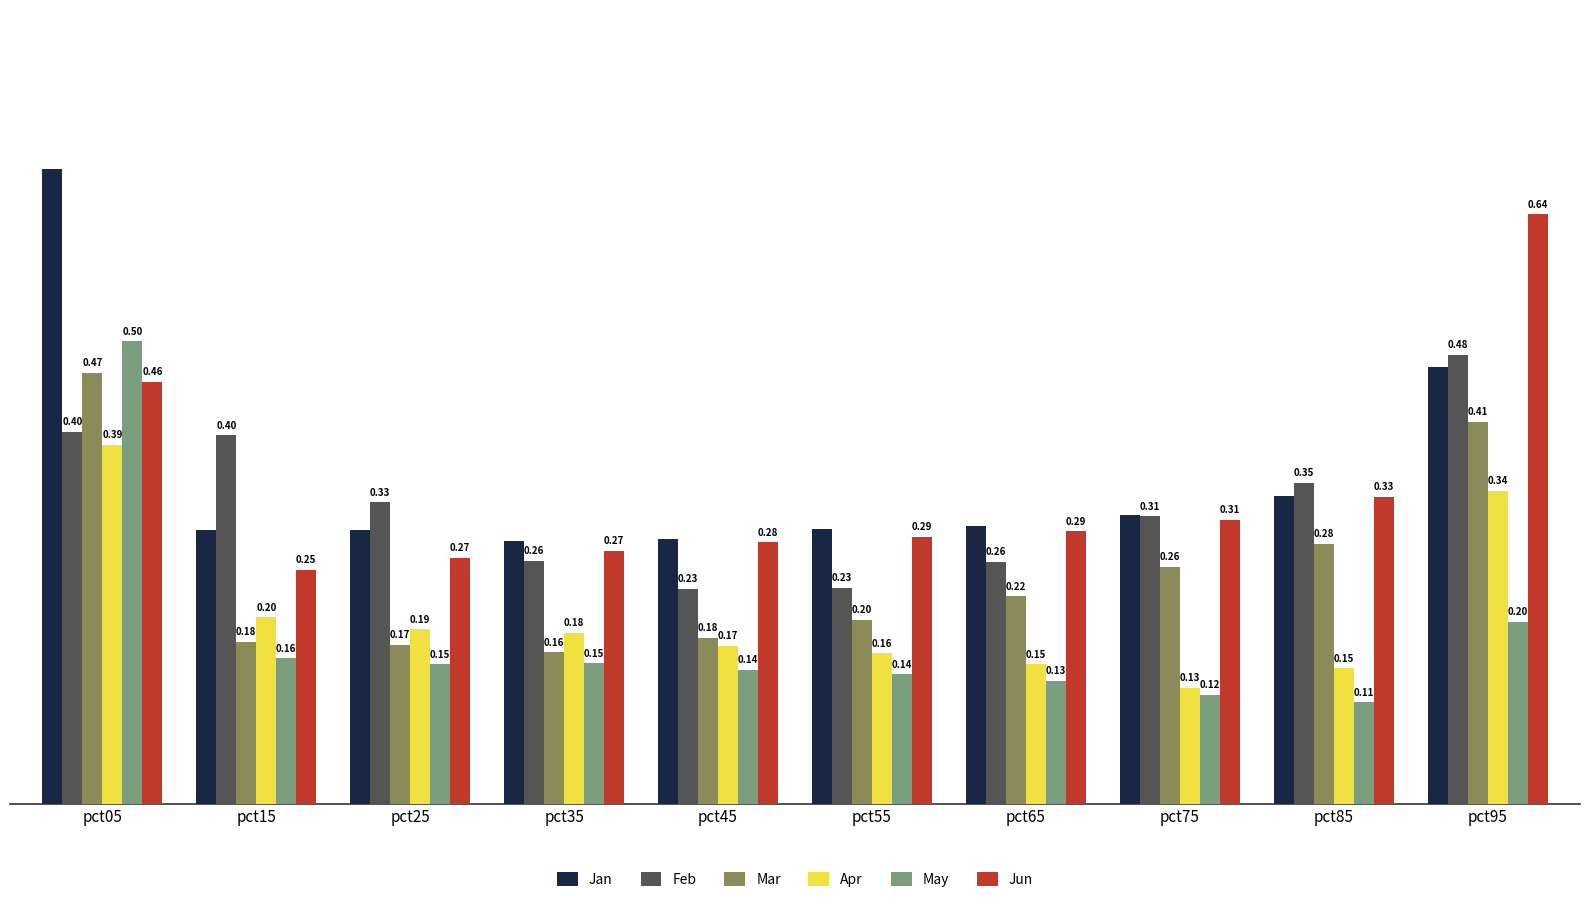

Which series has the largest range (max minus min)?

Jan